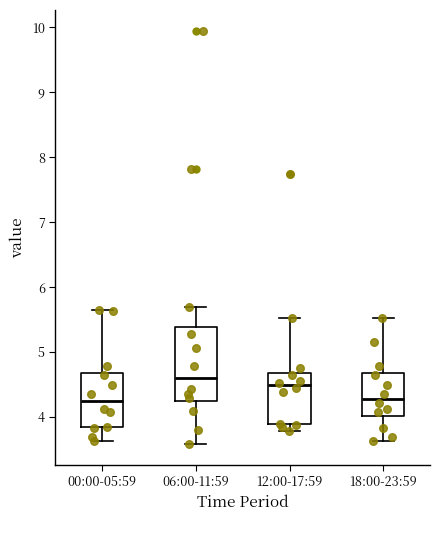

Where does the lower whisker of the box for 06:00-11:59 end on the y-axis? The values are not printed on the chart, so give them approximately, as read against the axis.

3.6